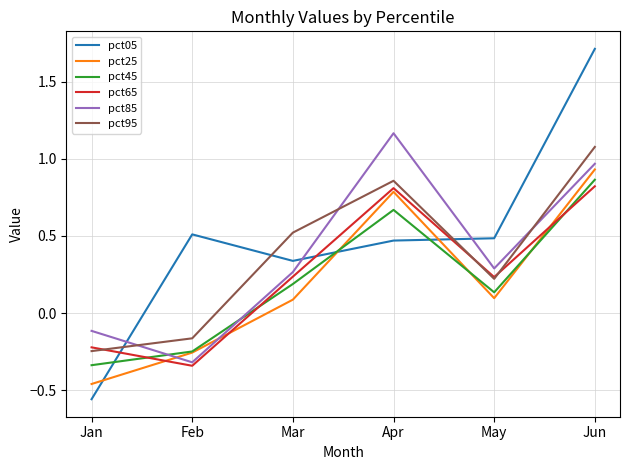

How many positive values does the pct25 series have?

4